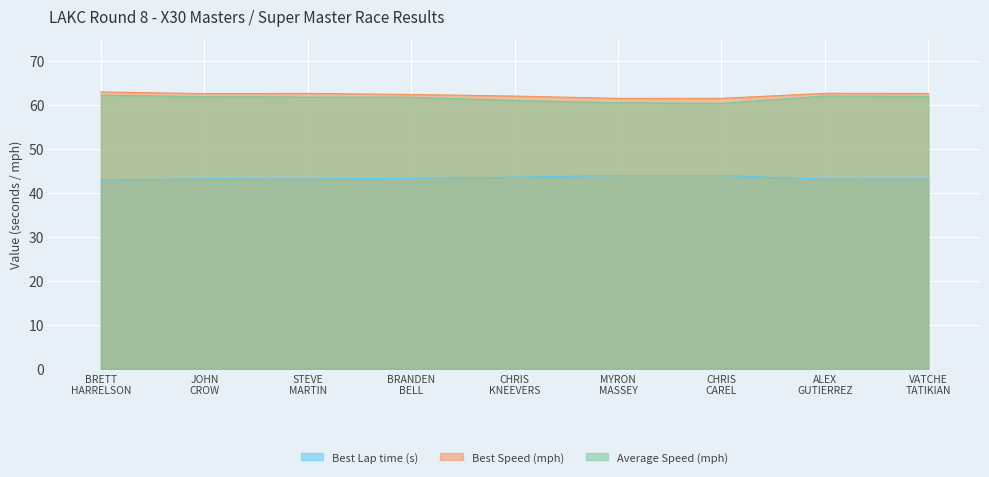

How many data points in Average Speed are less than 61?

3